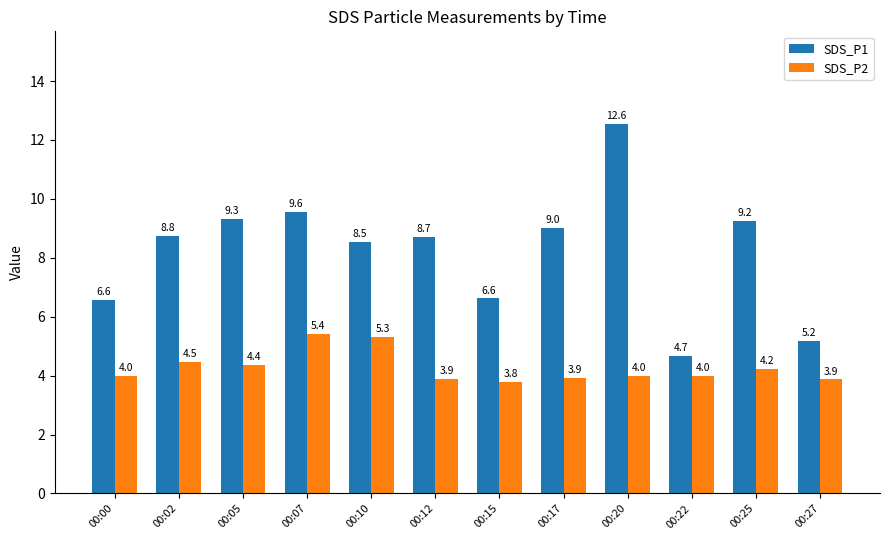

What is the value of the SDS_P1 bar at the 7th from the left?

6.6